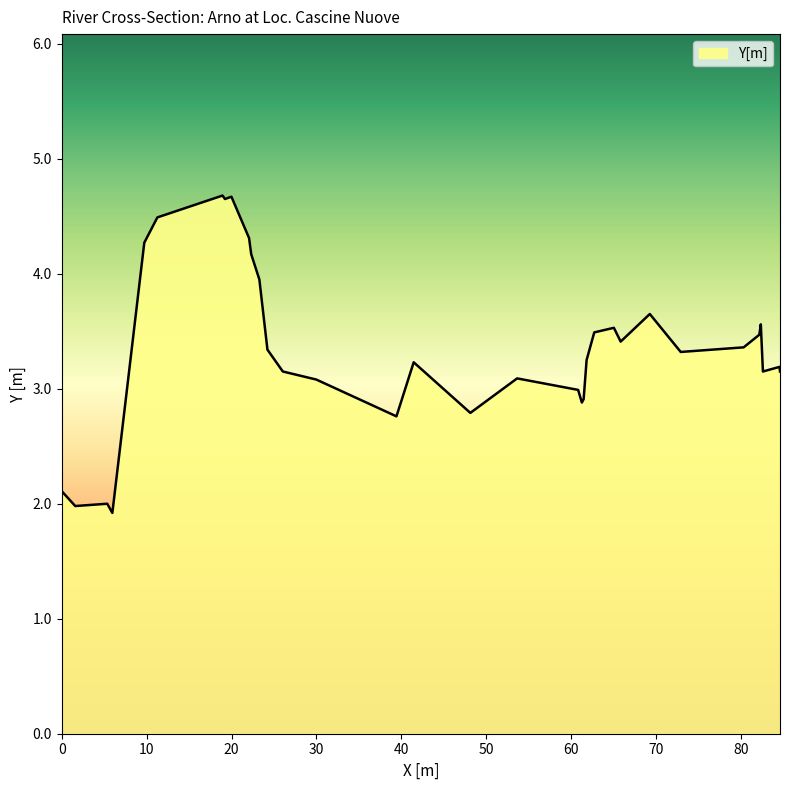

What is the difference between the maximum and minimum values?

2.8